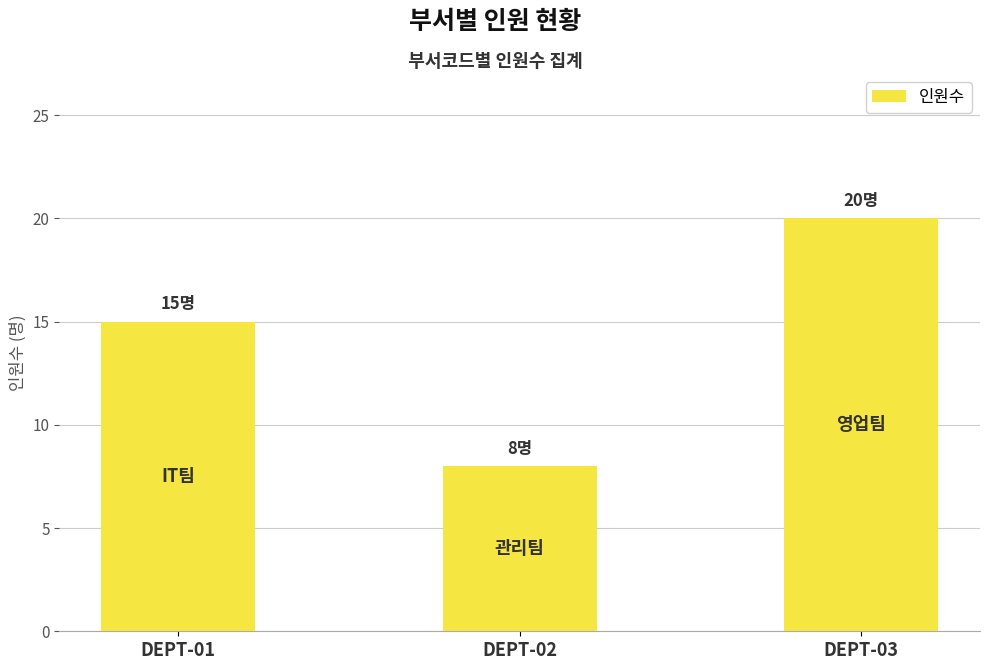

Is it true that the value at DEPT-01 is 4?

False